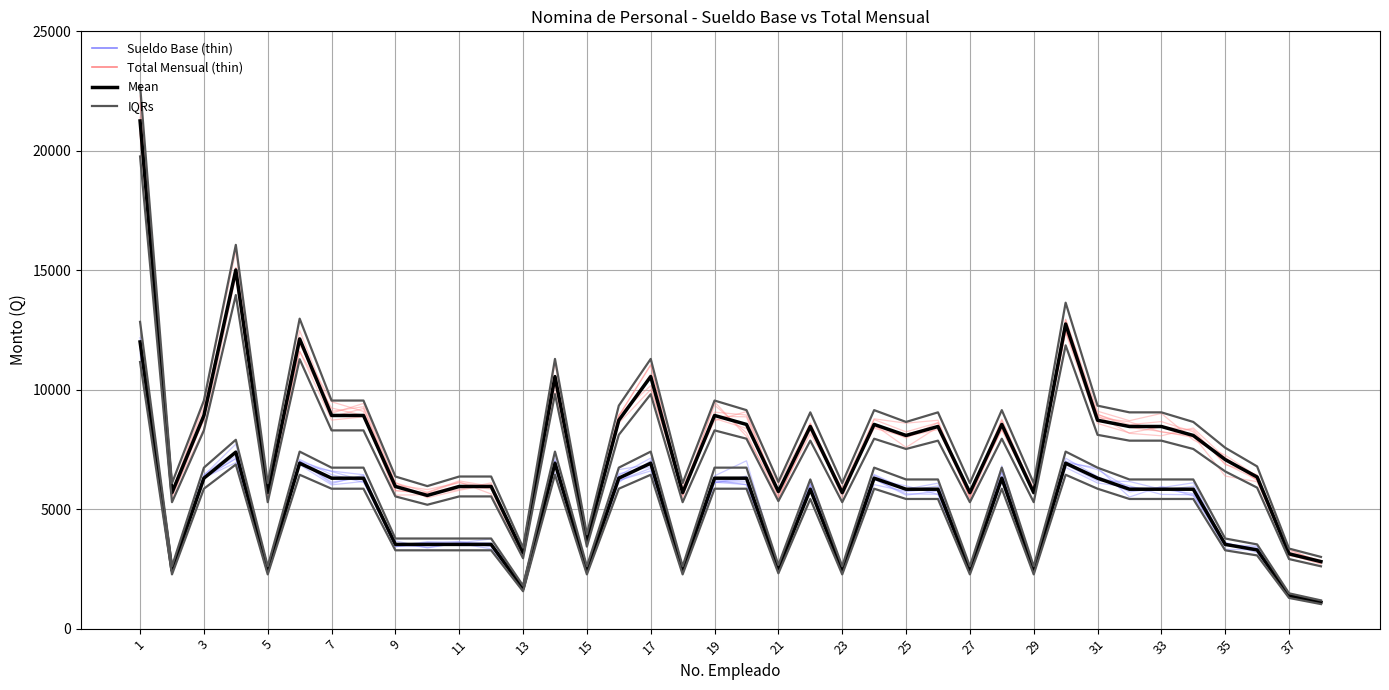

At which category is the sum across all series the highest?

1